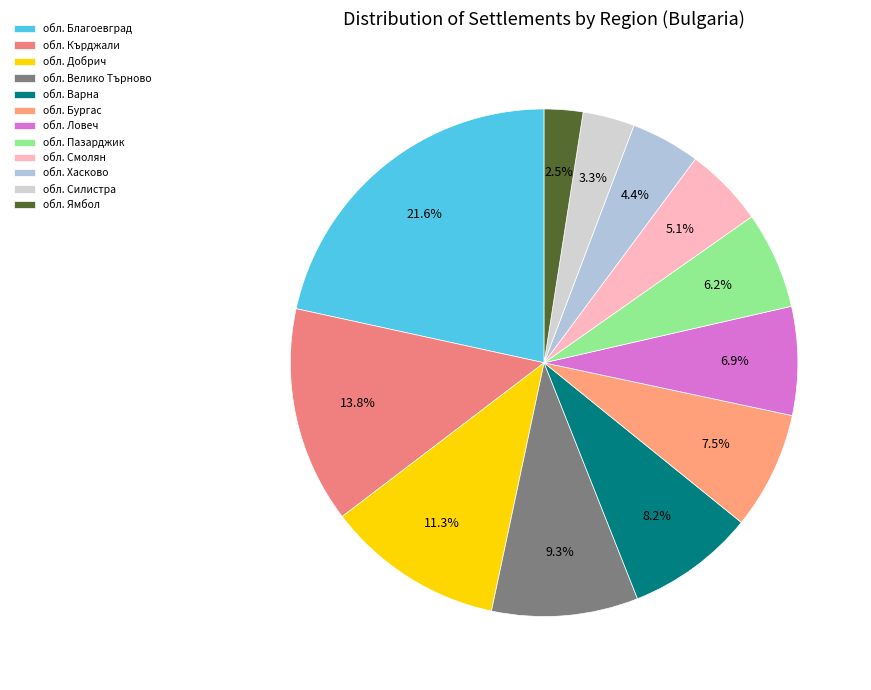

The обл. Кърджали slice represents 20% of the pie. True or false?

False